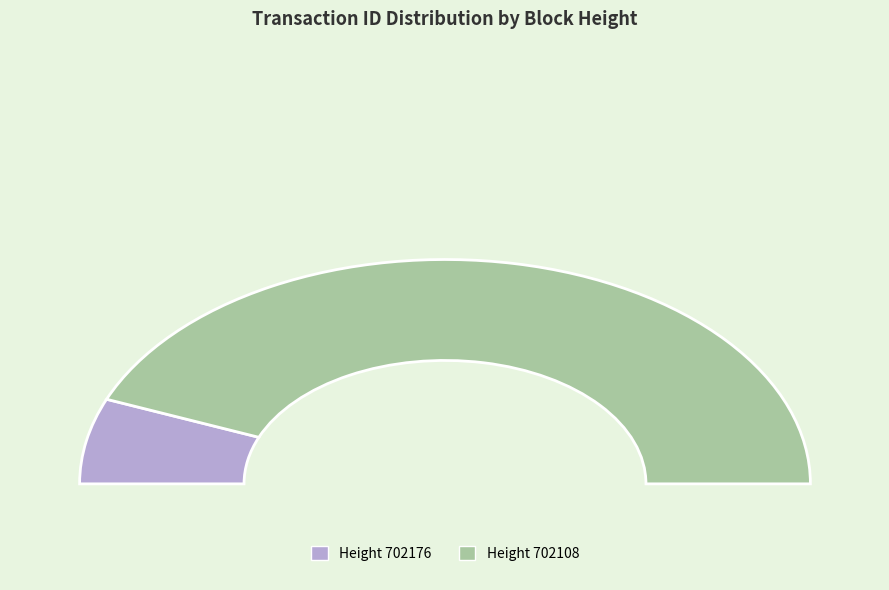

Combined, what portion of the pie is 702108 and 702176?

100.0%